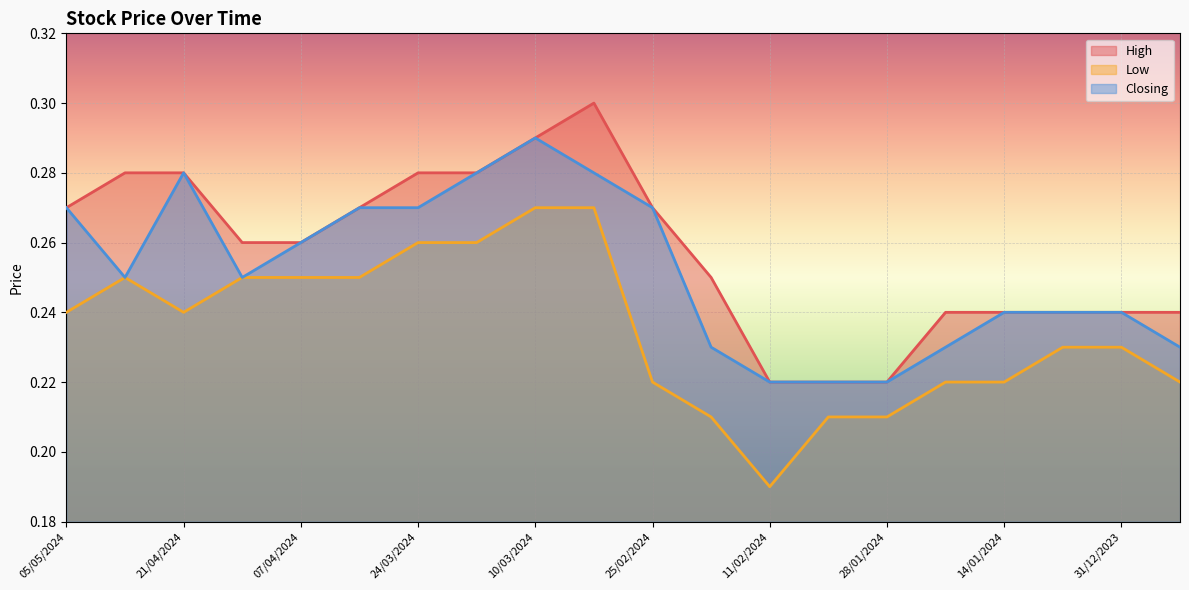

Between 21/01/2024 and 31/12/2023, which series saw the biggest shift?

Low